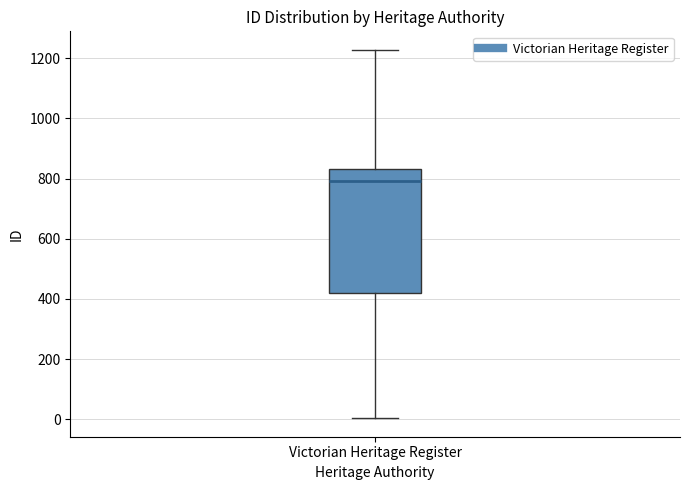

Where is the lower edge of the box for Victorian Heritage Register on the y-axis? The values are not printed on the chart, so give them approximately, as read against the axis.

420